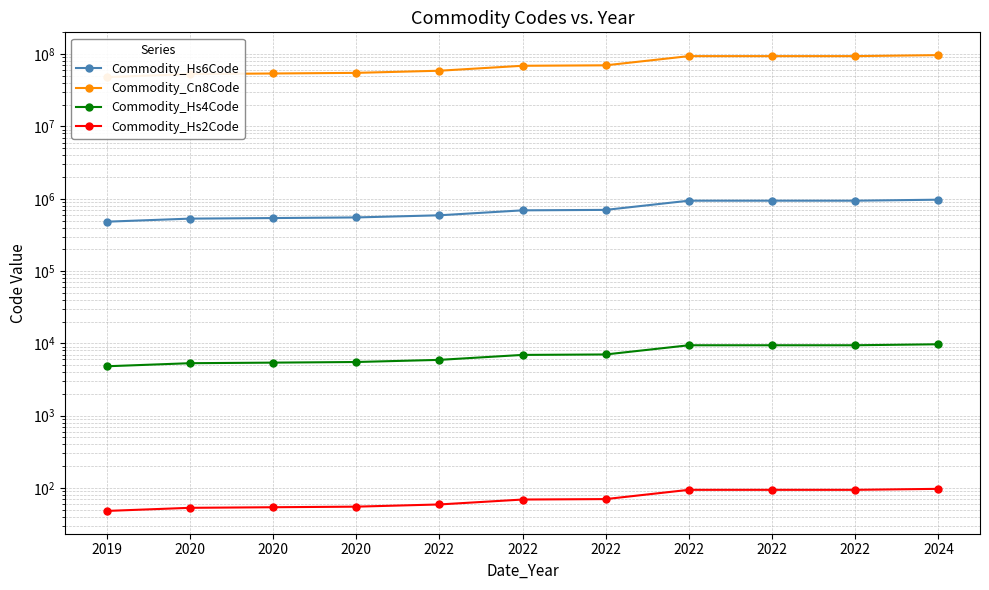

How many data points in Commodity_Hs2Code are above 69?

5